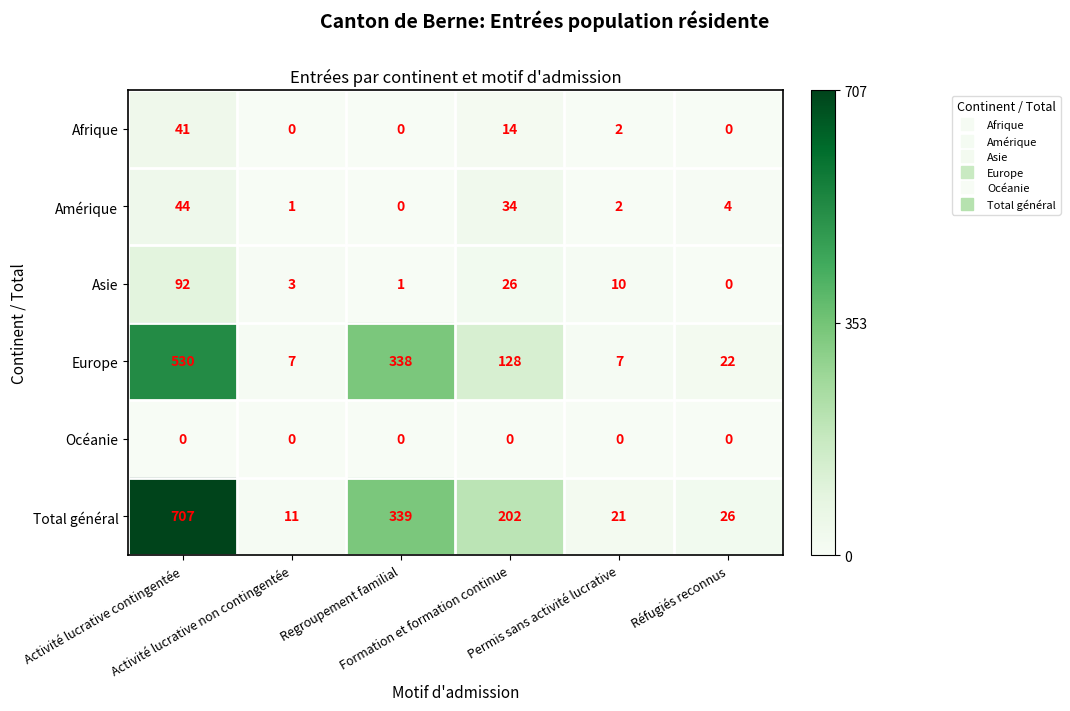

What is the maximum value shown in the chart?

707